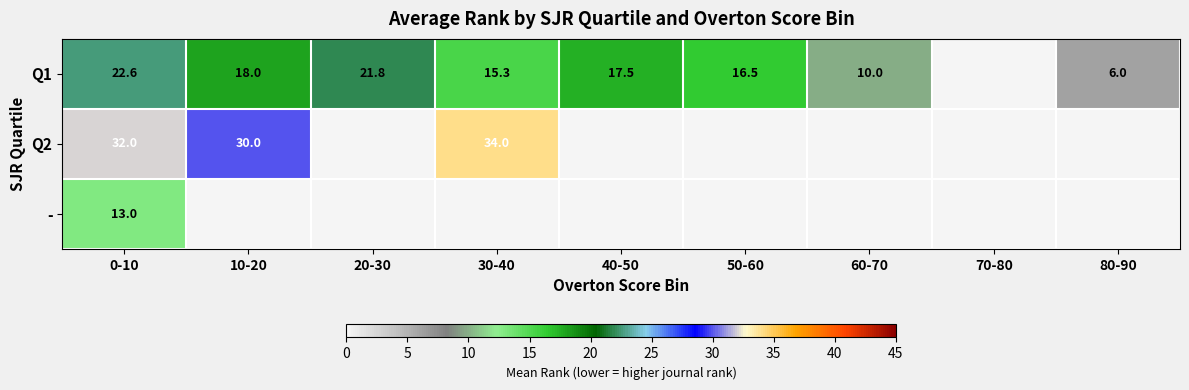

True or false: Q1 has a value of 16.5 at 50-60.

True